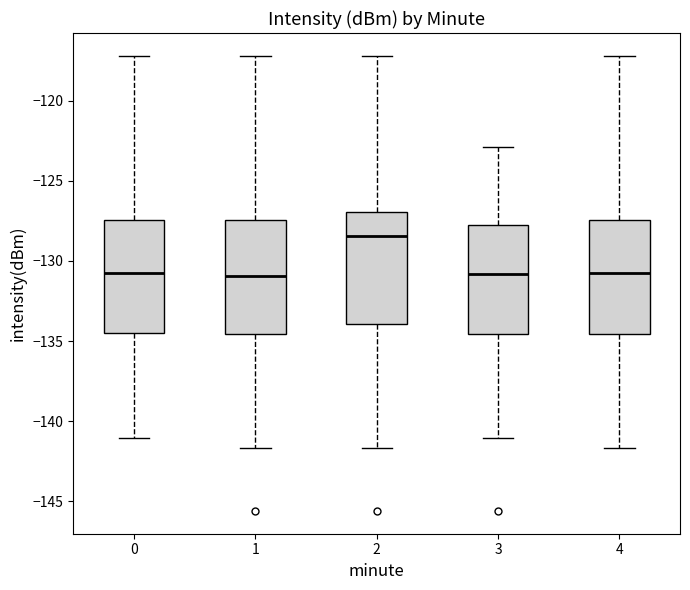

Reading left to right, transcribe this box plot: for each box, give where its median line is, the range the box spans, and where its two whiskers end, as read against the y-axis. The values are not printed on the chart, so give them approximately, as read against the axis.

0: median -130.5, box -134.5 to -127.5, whiskers -141.0 to -117.0
1: median -131.0, box -134.5 to -127.5, whiskers -141.5 to -117.0
2: median -128.5, box -134.0 to -127.0, whiskers -141.5 to -117.0
3: median -131.0, box -134.5 to -128.0, whiskers -141.0 to -123.0
4: median -130.5, box -134.5 to -127.5, whiskers -141.5 to -117.0